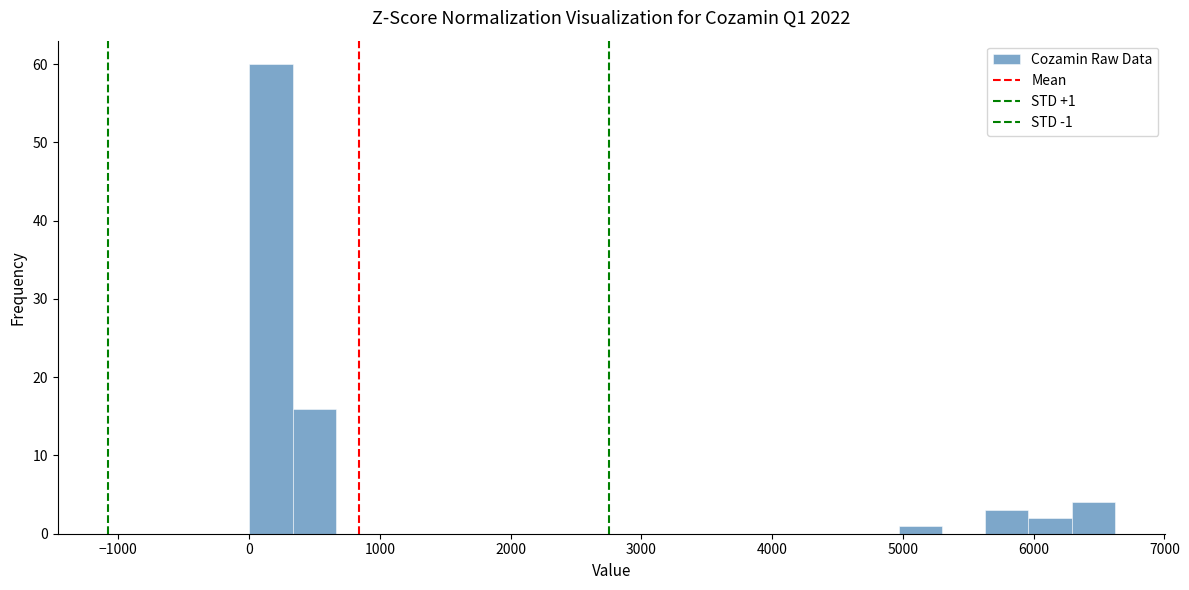

Around what value on the x-axis is the tallest bar? Give the approximate position of its centre, as read against the axis.

200